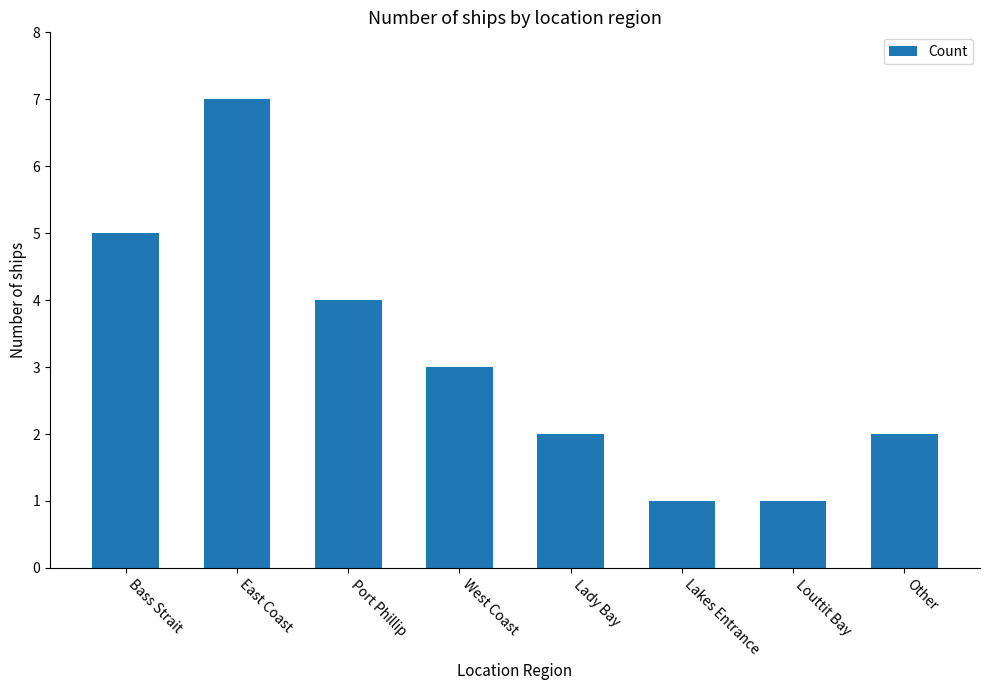

Does the chart contain stacked bars?

No